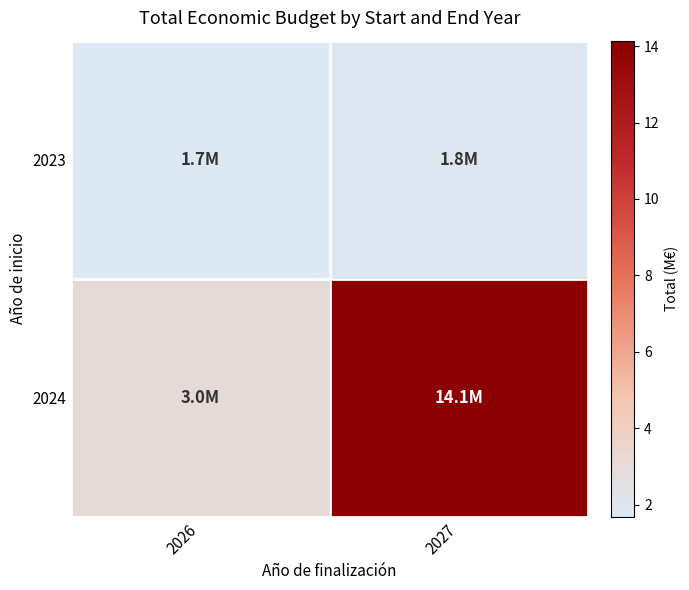

Reading left to right, list all the values displayed in this chart.

2023: 2026=1.7	2027=1.8
2024: 2026=3.0	2027=14.1